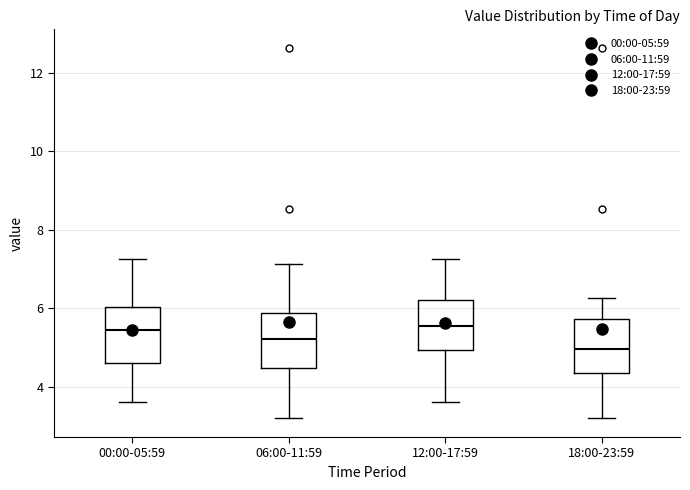

Where does the lower whisker of the box for 18:00-23:59 end on the y-axis? The values are not printed on the chart, so give them approximately, as read against the axis.

3.2